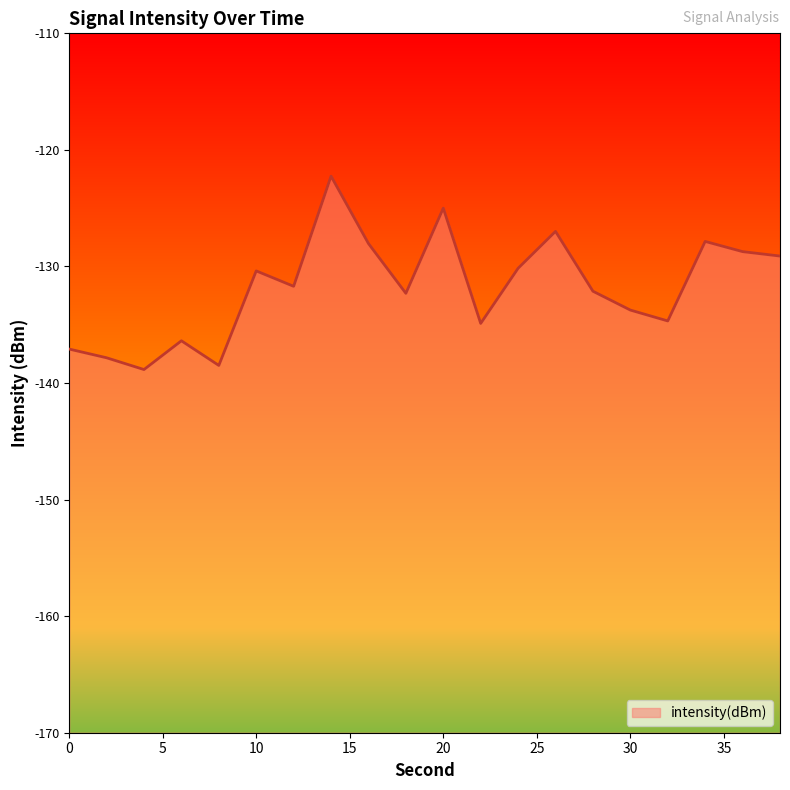

How many data points are less than -131?

11